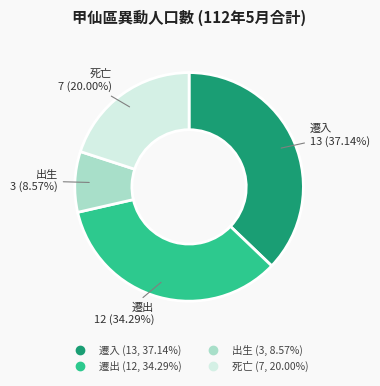

Is there any slice that represents more than half of the pie?

No